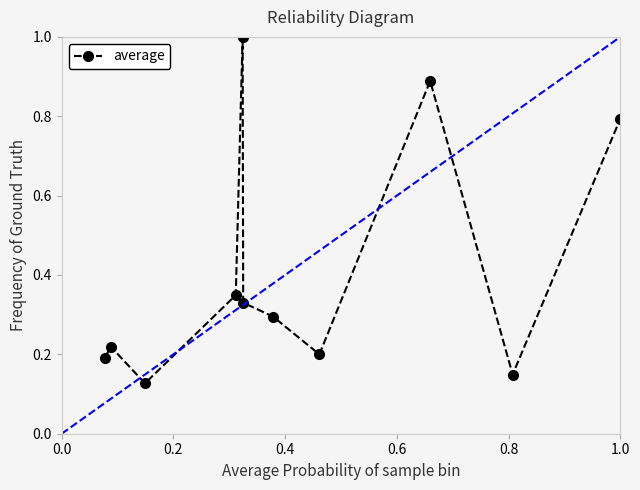

What is the maximum value shown in the chart?

1.0